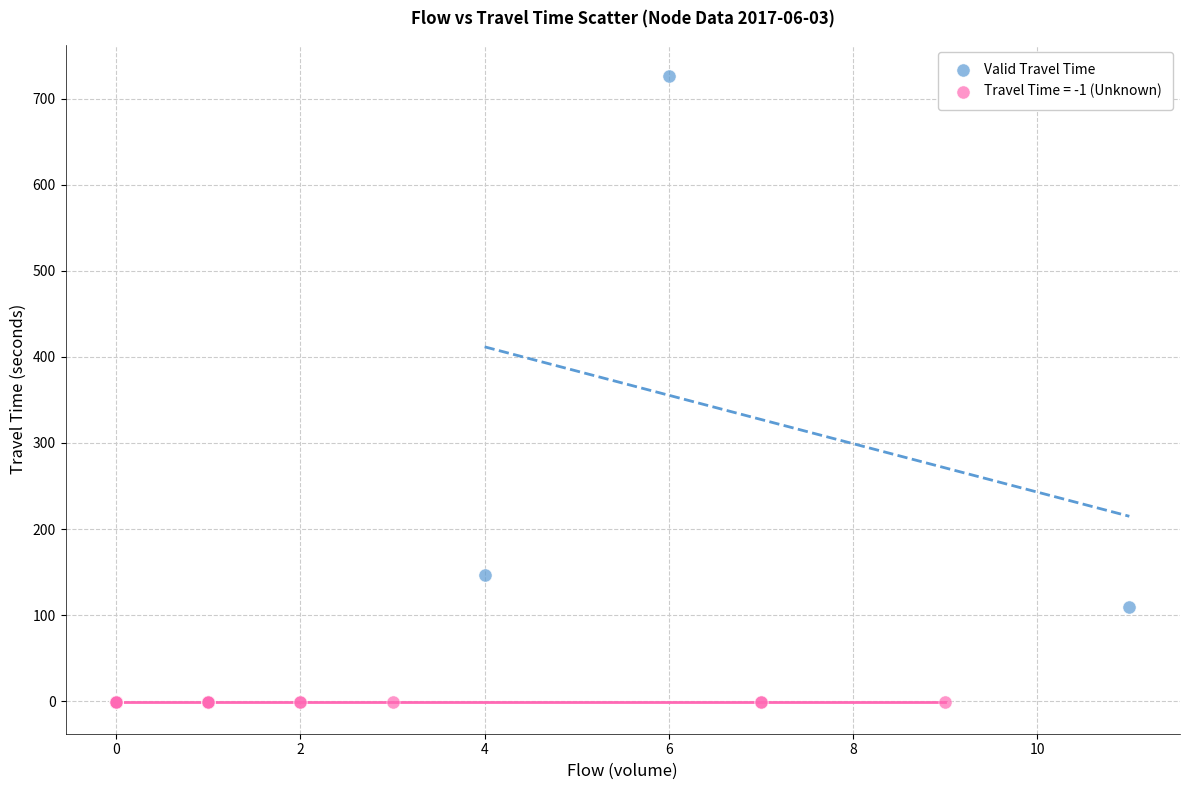

Which series reaches the maximum Y coordinate?

Valid Travel Time